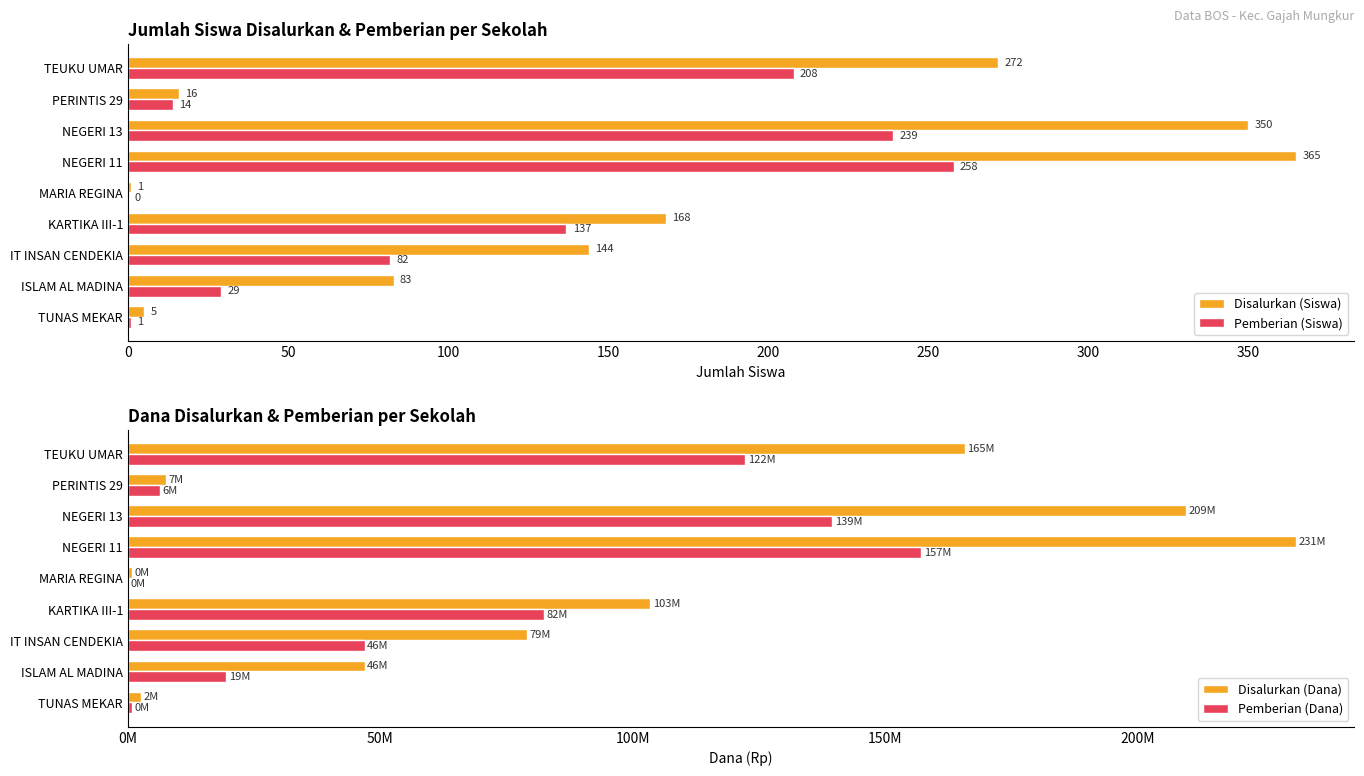

What is the maximum value shown in the chart?

231375000